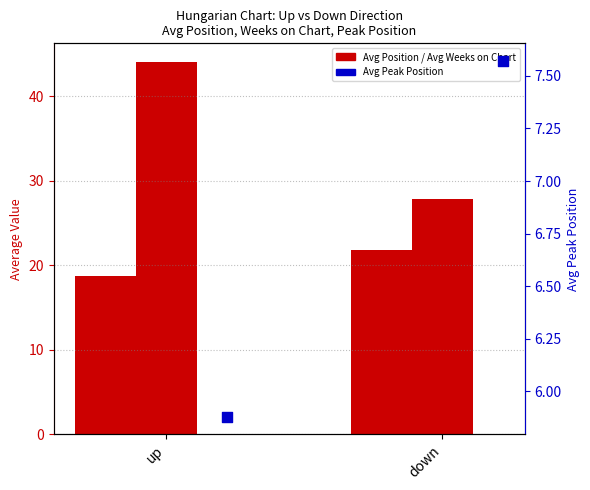

What are all the series names shown in the legend?

Avg Position, Avg Weeks on Chart, Avg Peak Position